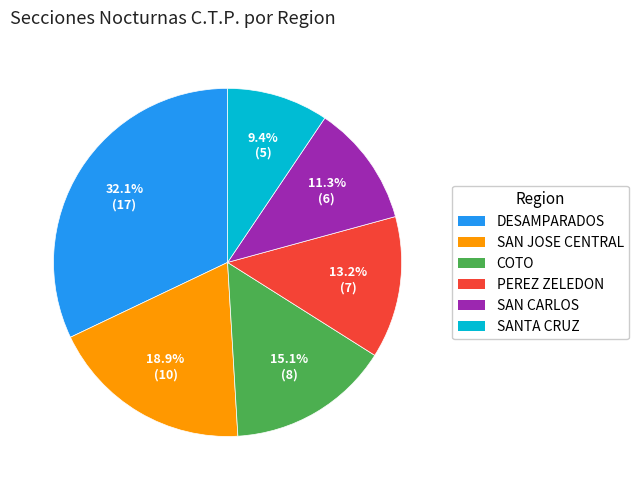

To the nearest percent, what is the difference between the largest and smallest slice percentages?

23%